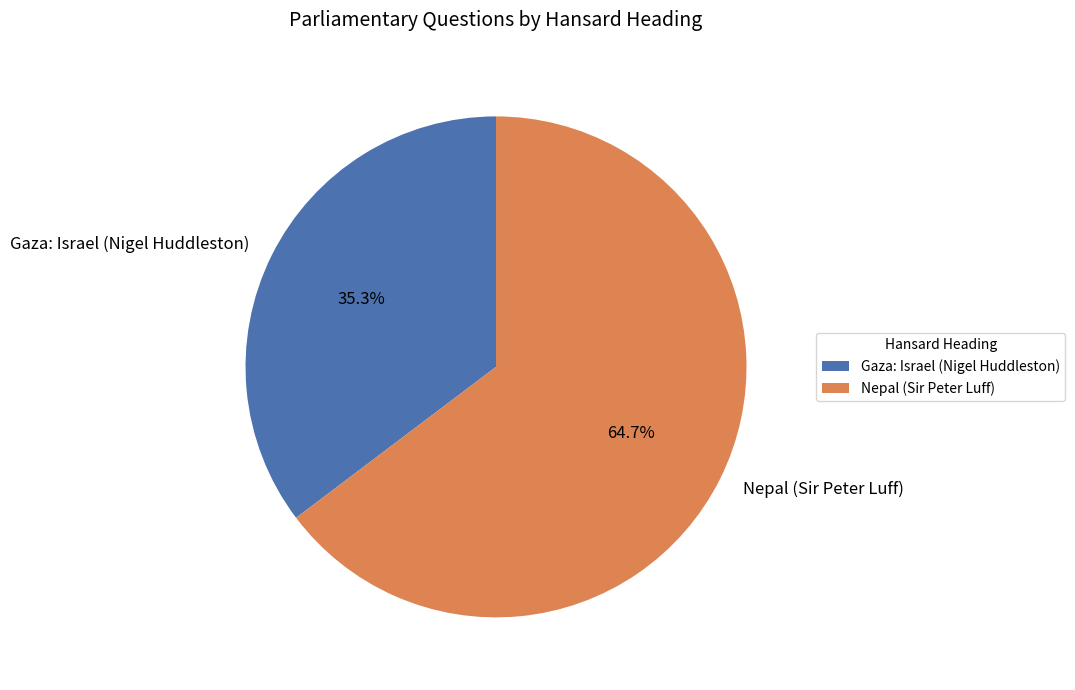

What is the ratio of the value at Gaza: Israel (Nigel Huddleston) to the value at Nepal (Sir Peter Luff)?

0.5